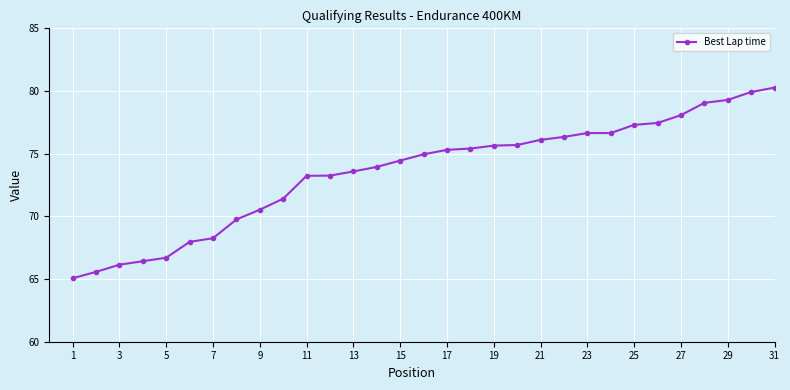

What is the maximum value shown in the chart?

80.3